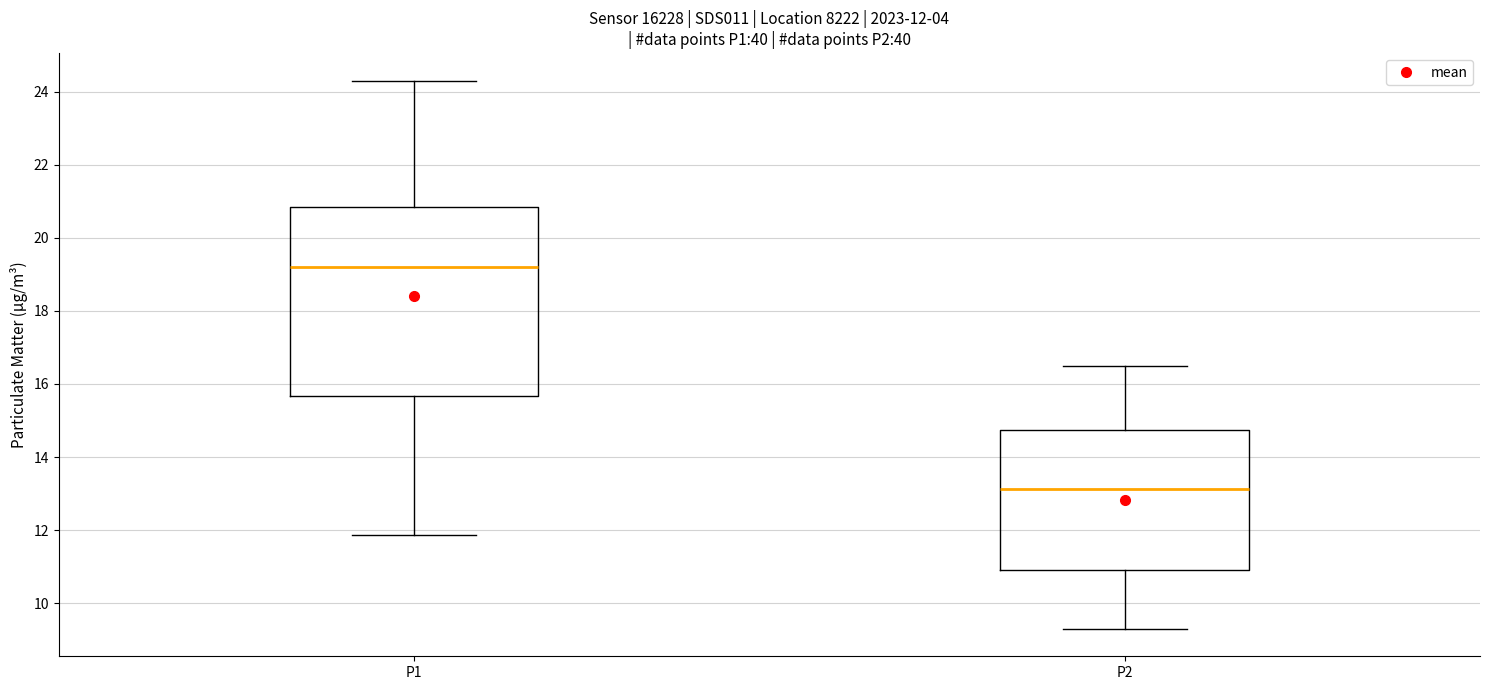

Which box is the tallest, from its lower edge to its upper edge?

P1